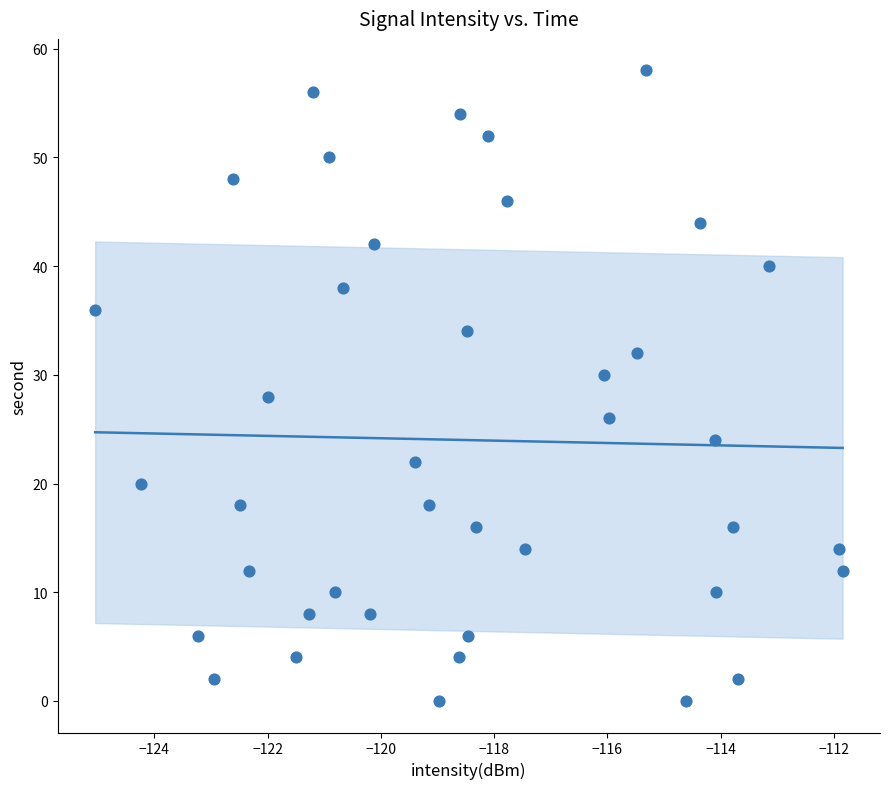

What is the range of Y values (max minus min)?

58